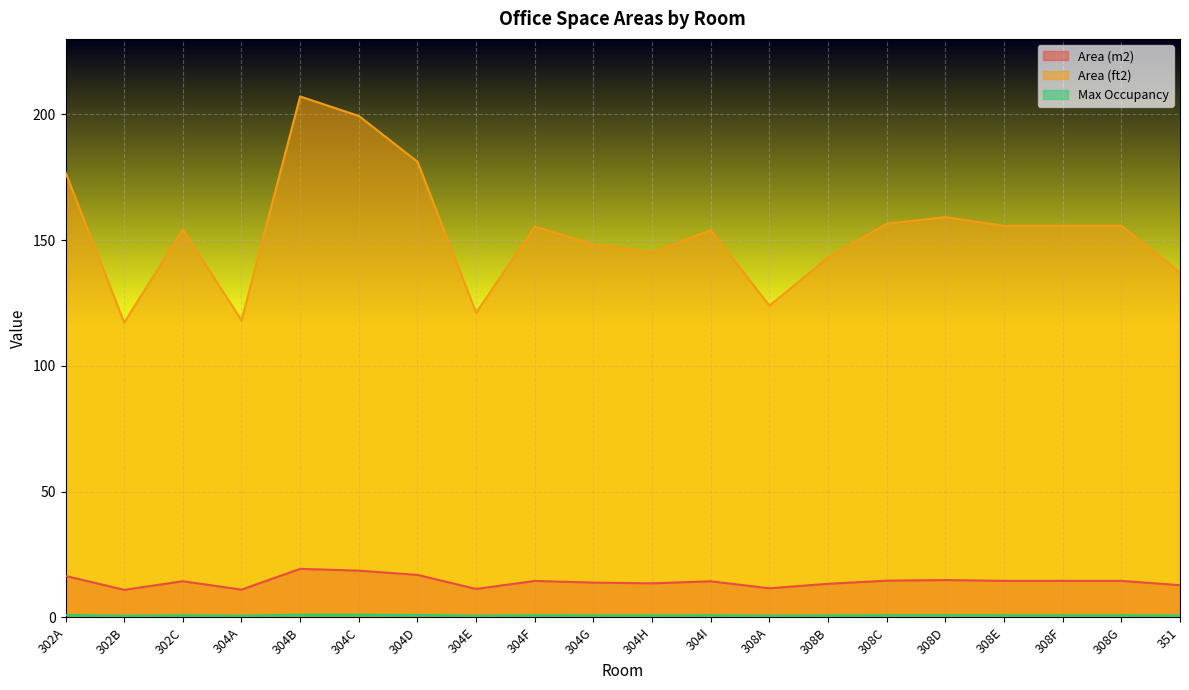

Reading right to left, transcribe all the data shown in this chart.

Area (m2): 351=12.7	308G=14.5	308F=14.5	308E=14.5	308D=14.8	308C=14.5	308B=13.3	308A=11.5	304I=14.3	304H=13.5	304G=13.8	304F=14.4	304E=11.2	304D=16.8	304C=18.5	304B=19.2	304A=11.0	302C=14.3	302B=10.9	302A=16.4
Area (ft2): 351=137.1	308G=155.7	308F=155.7	308E=155.7	308D=159.1	308C=156.5	308B=143.1	308A=123.9	304I=153.9	304H=145.0	304G=148.2	304F=155.3	304E=121.1	304D=181.2	304C=199.3	304B=207.1	304A=118.1	302C=154.1	302B=117.2	302A=176.8
Max Occupancy: 351=0.7	308G=0.8	308F=0.8	308E=0.8	308D=0.8	308C=0.8	308B=0.7	308A=0.6	304I=0.8	304H=0.7	304G=0.7	304F=0.8	304E=0.6	304D=0.9	304C=1.0	304B=1.0	304A=0.6	302C=0.8	302B=0.6	302A=0.9